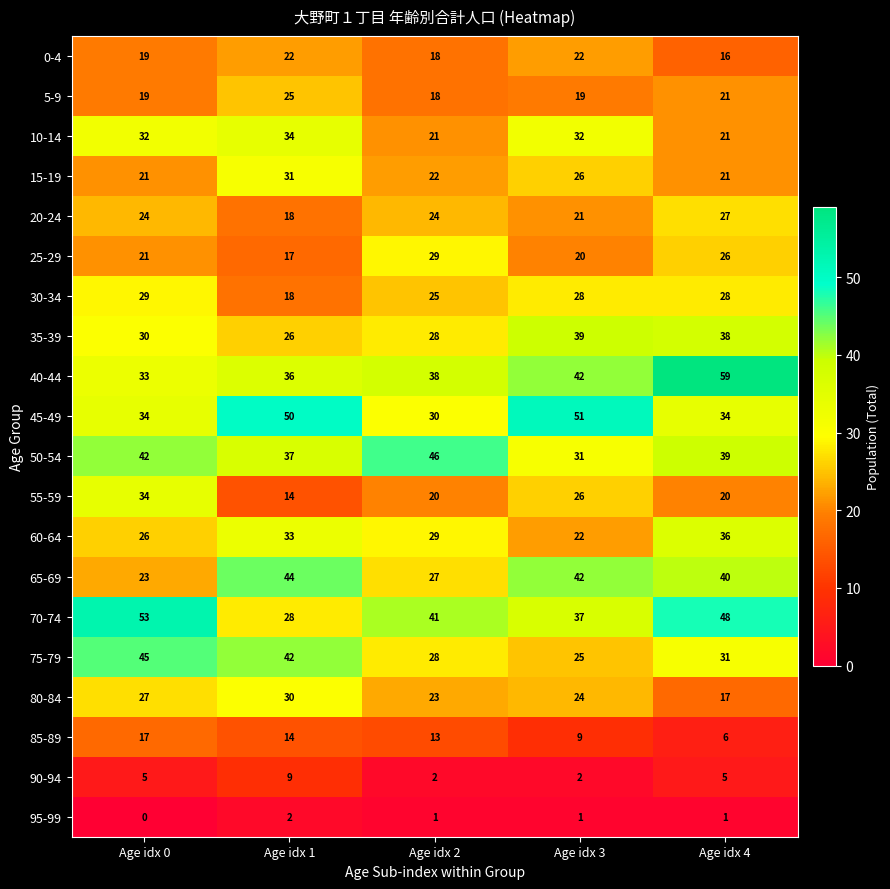

Count the number of categories in the chart.

5